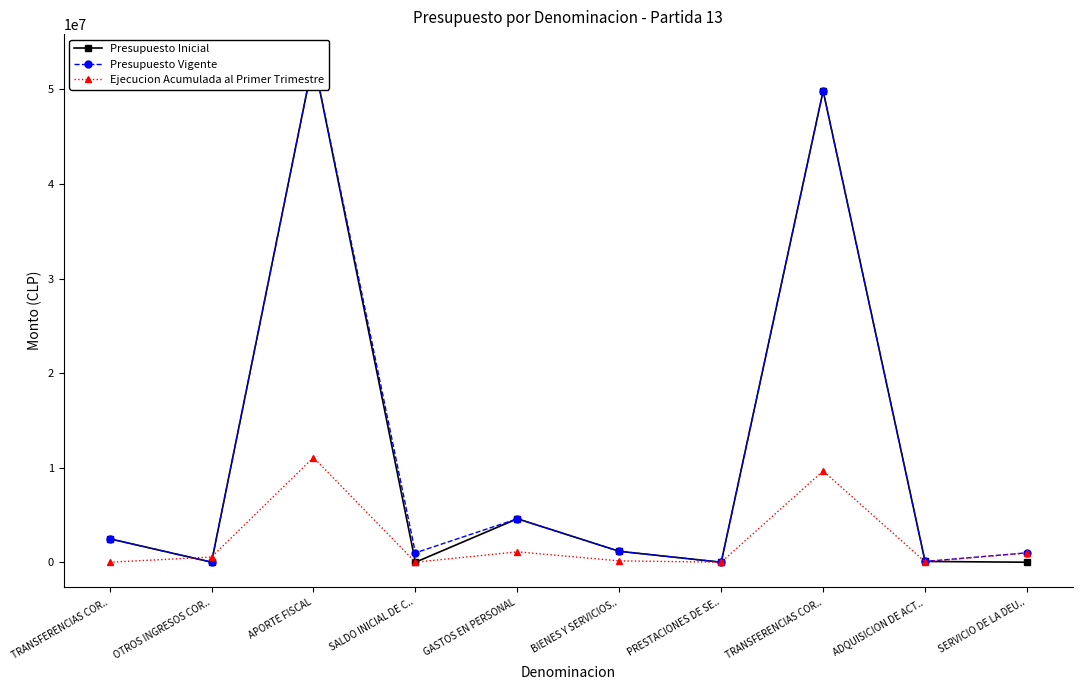

Which series has the widest spread of values?

Presupuesto Inicial